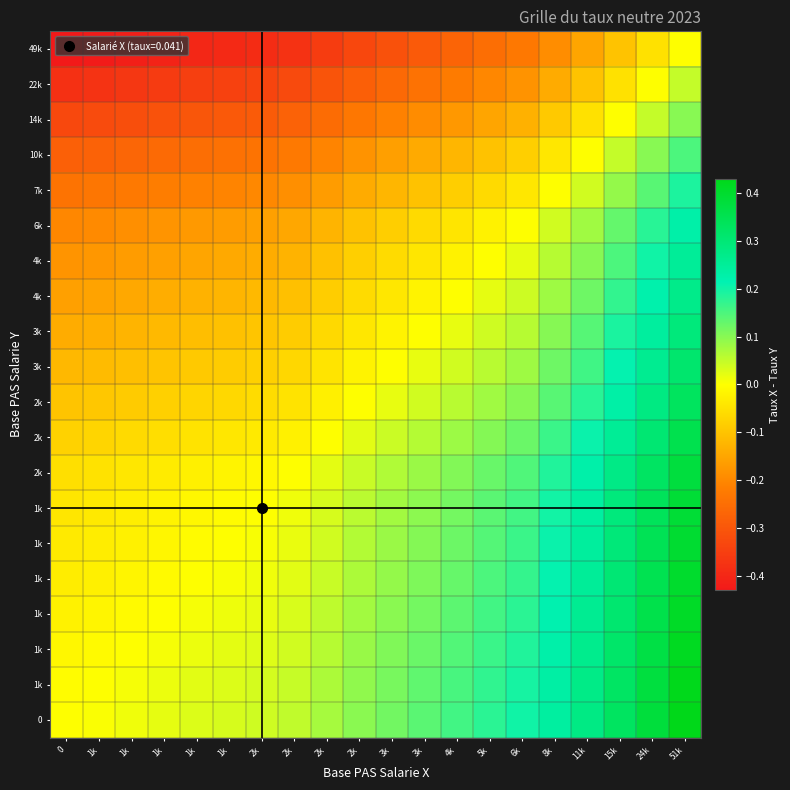

How many distinct data groups are displayed?

20